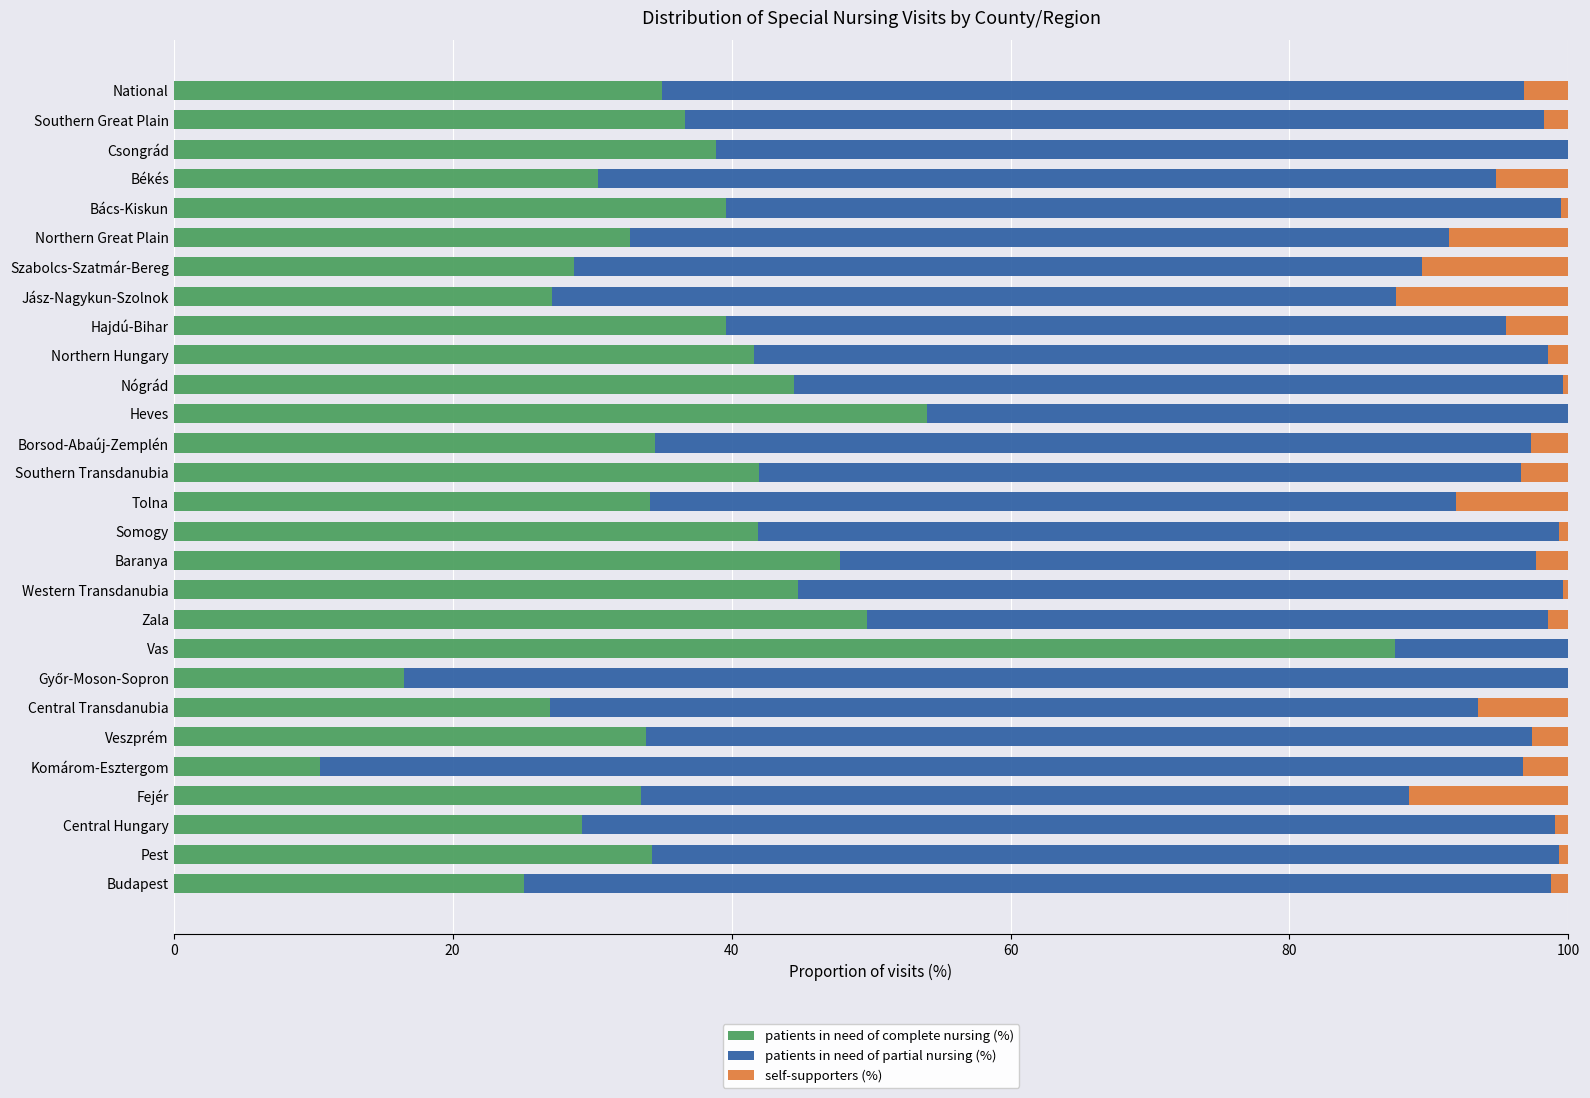

Which category has the highest value in the patients in need of complete nursing (%) series?

Vas